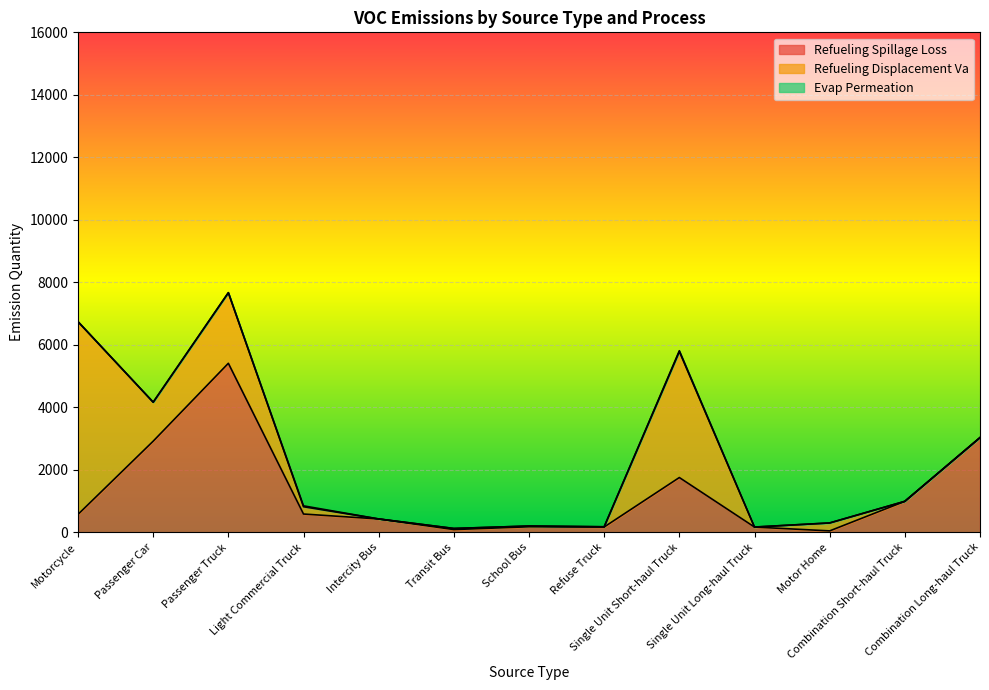

What is the value of the Evap Permeation point at the 9th from the left?

26.1